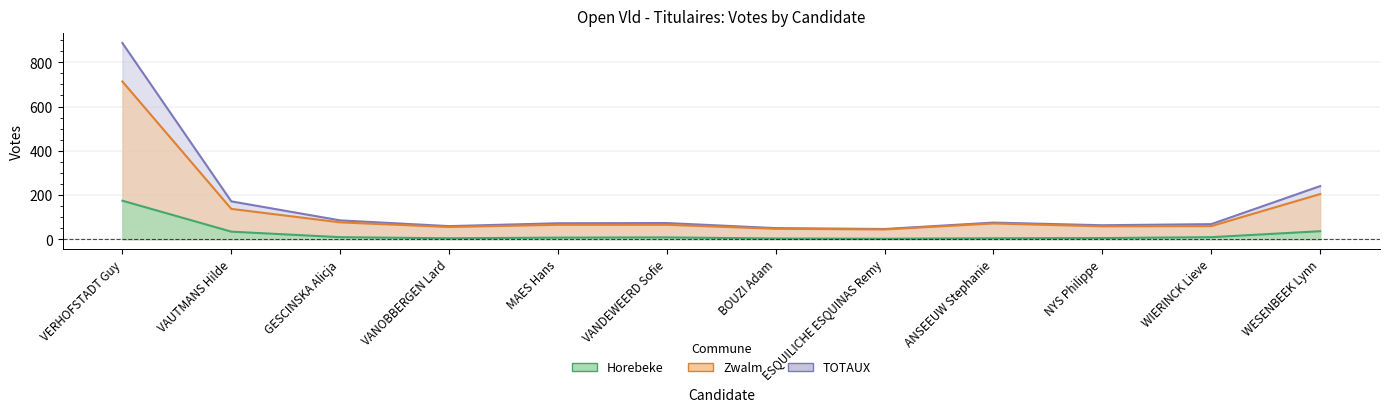

Is the value of TOTAUX at ESQUILICHE ESQUINAS Remy greater than the value of Zwalm at BOUZI Adam?

No